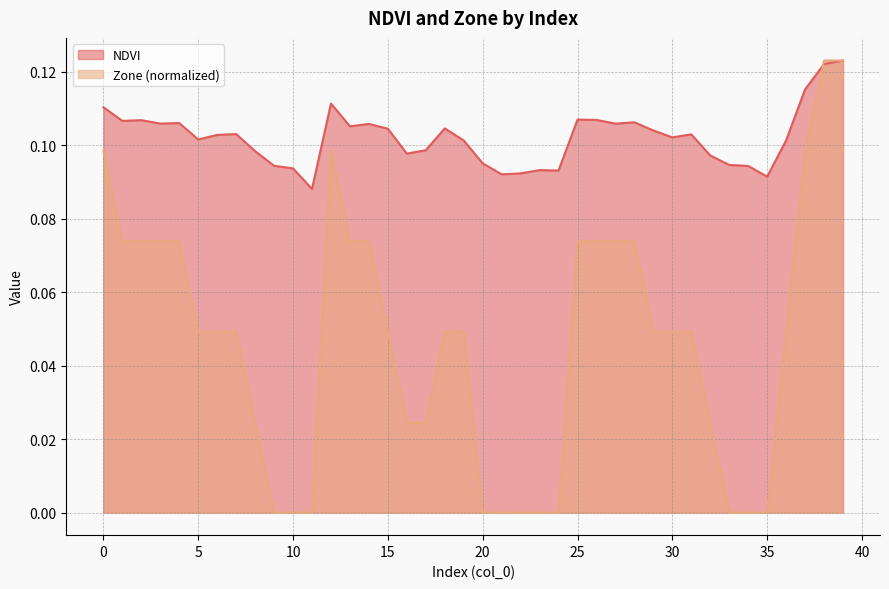

How many interior local peaks does the NDVI series have?

10